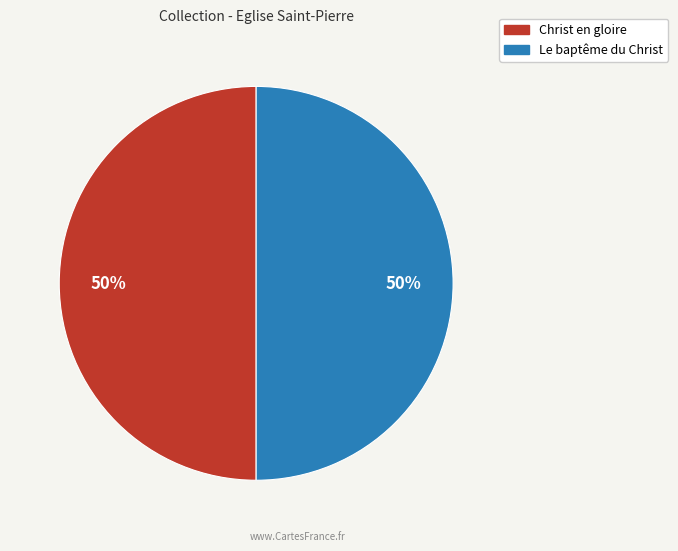

To the nearest percent, what is the average slice percentage?

50%